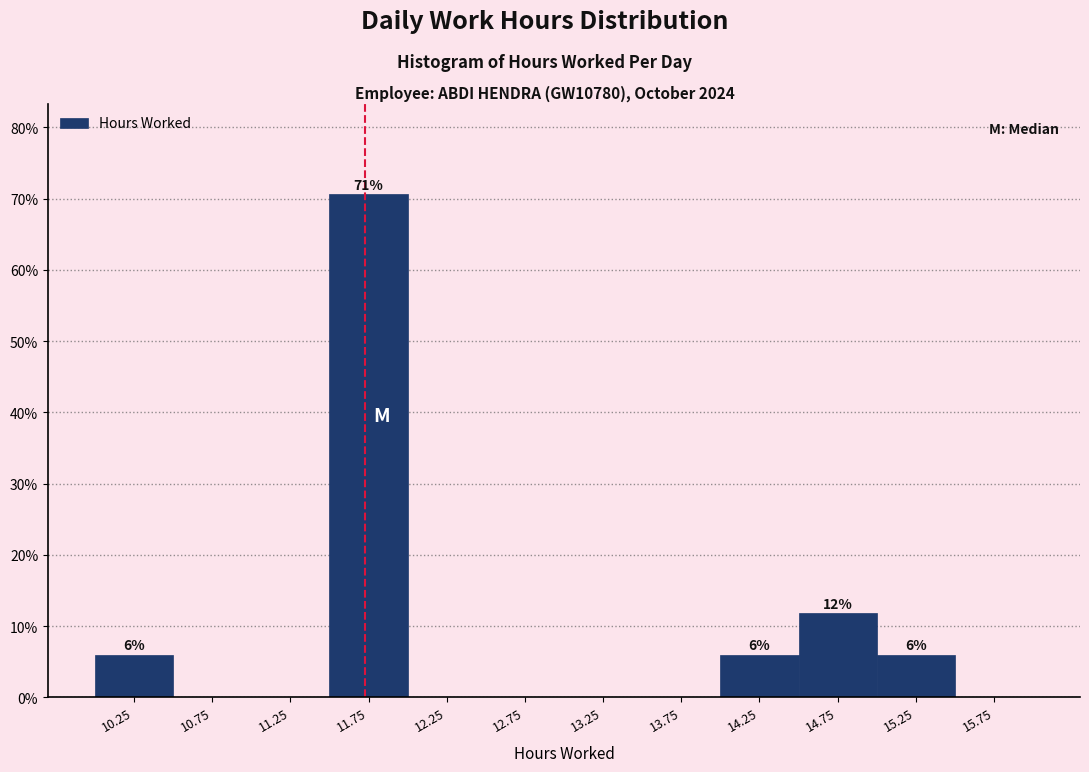

Over which range of the x-axis is the bar tallest?

11.5 to 12.0